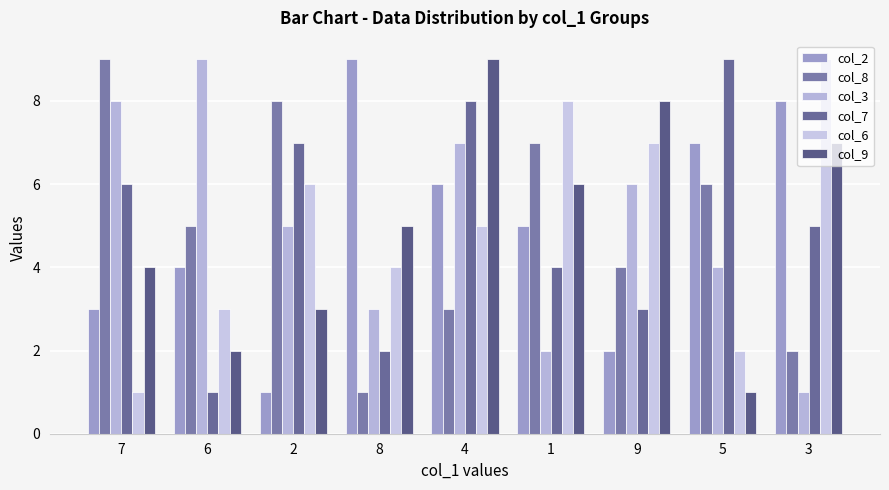

What is the difference between the highest and lowest values at 3?

8